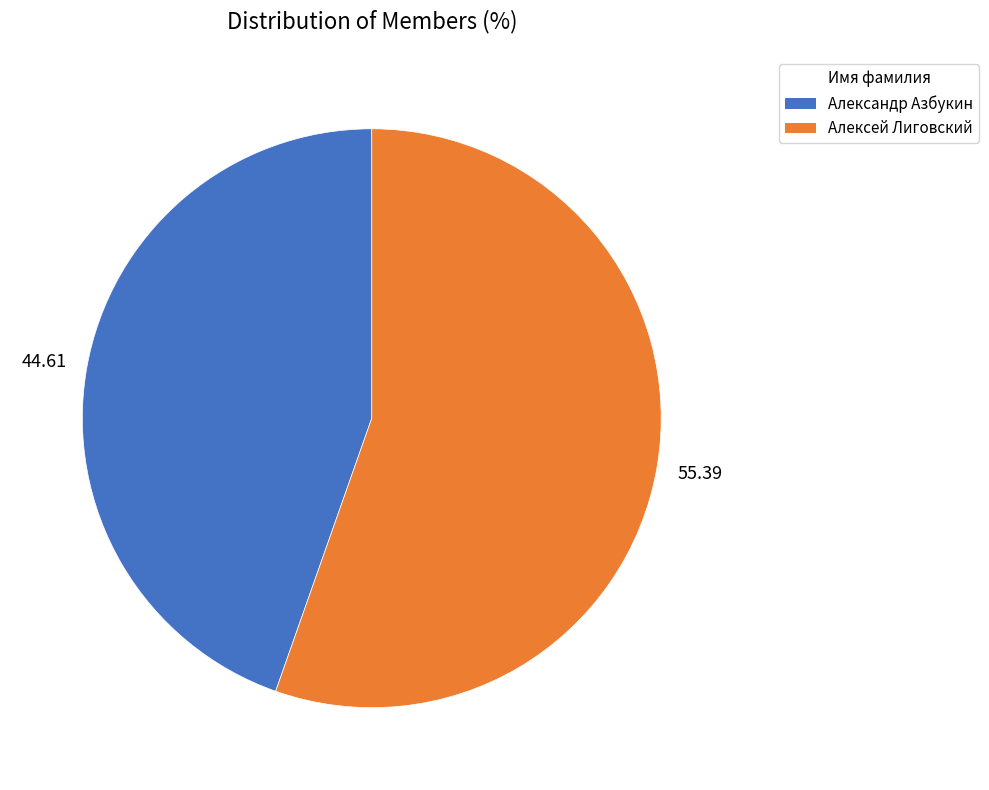

Which has a higher value, Алексей Лиговский or Александр Азбукин?

Алексей Лиговский